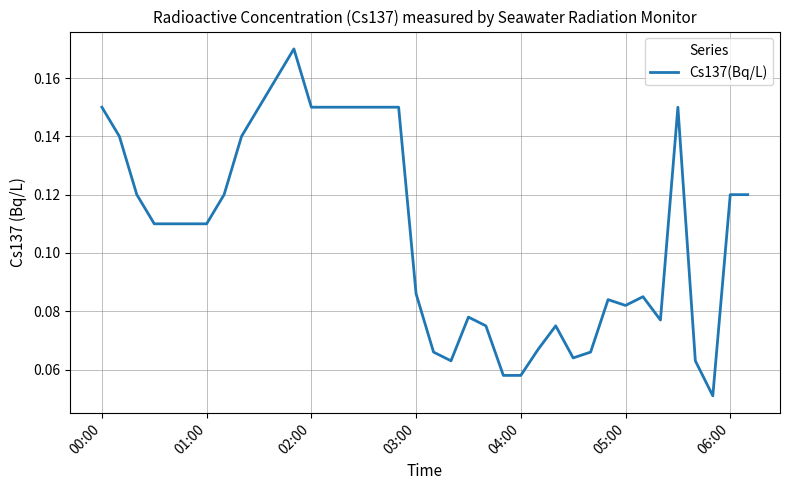

Count the values in the range 0 to 1.

38